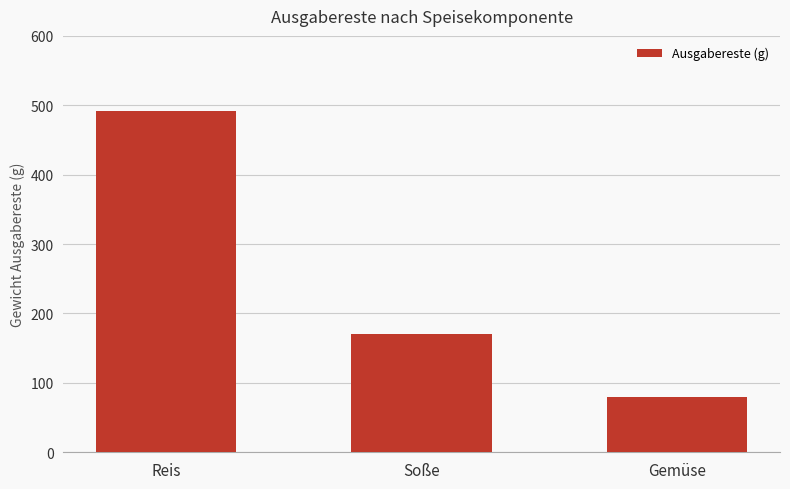

What position from the left is Reis?

1